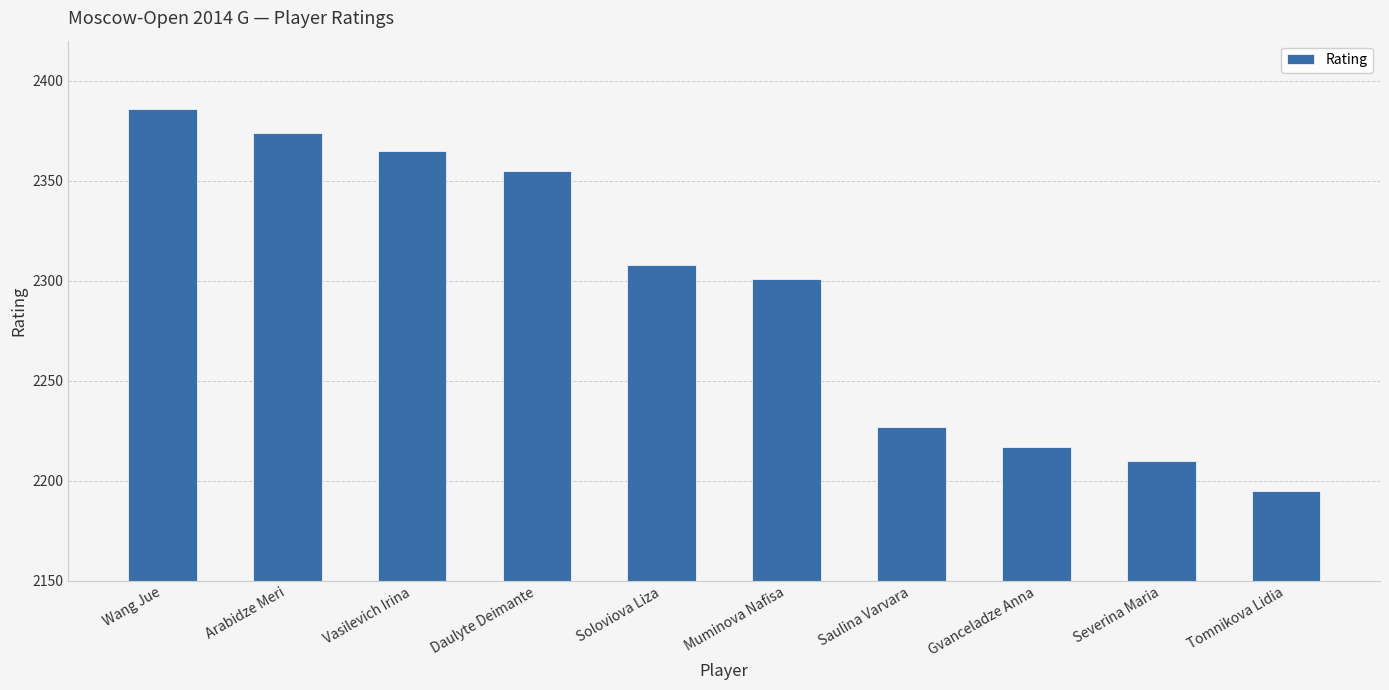

Approximately how many times larger is the value at Soloviova Liza compared to Tomnikova Lidia?

1.1